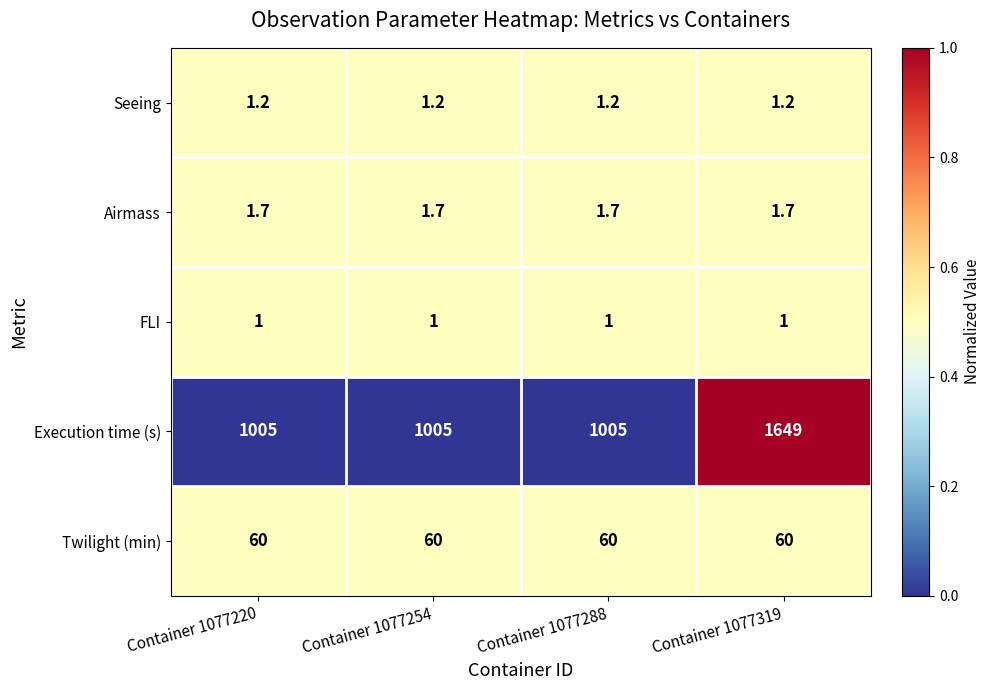

True or false: FLI has a value of 0.3 at Container 1077288.

False